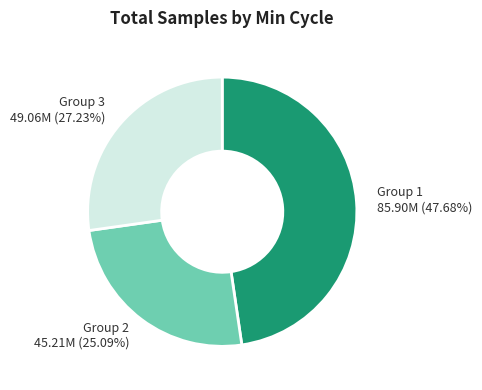

To the nearest percent, what is the average slice percentage?

33%